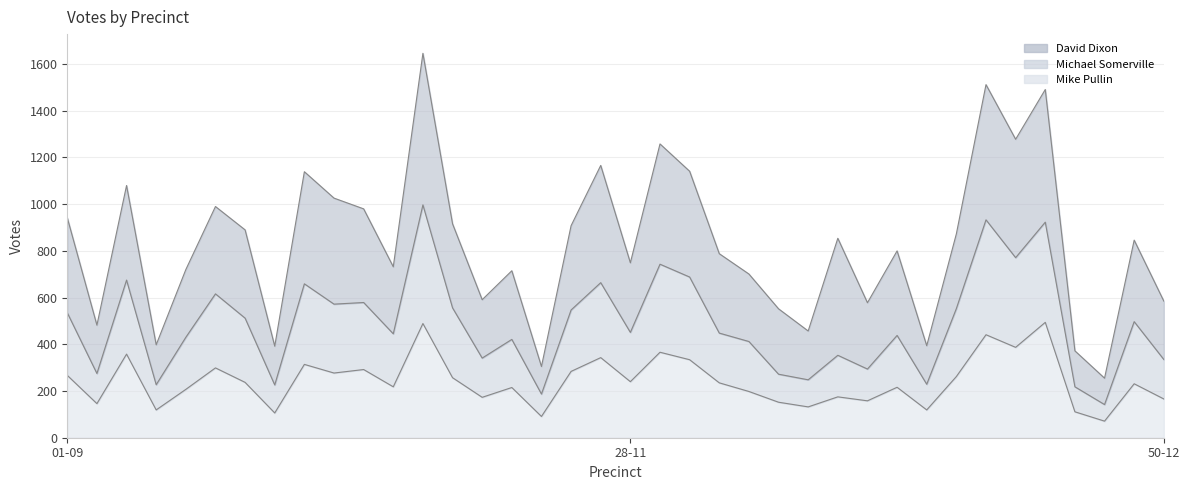

How many interior local valleys does the Mike Pullin series have?

13